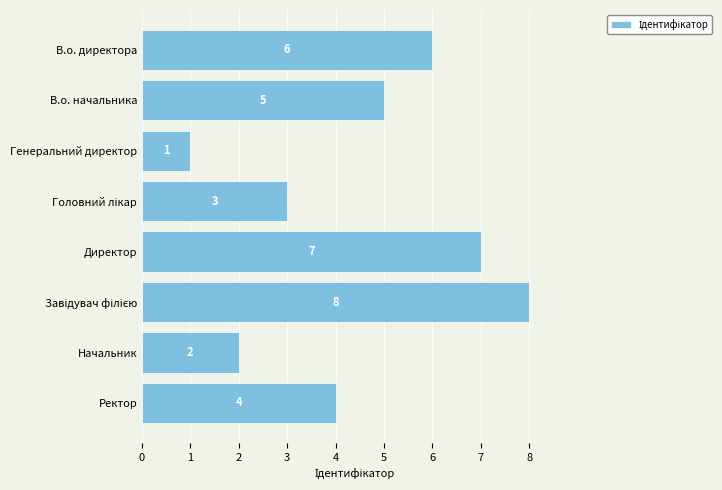

Are the bars horizontal?

Yes